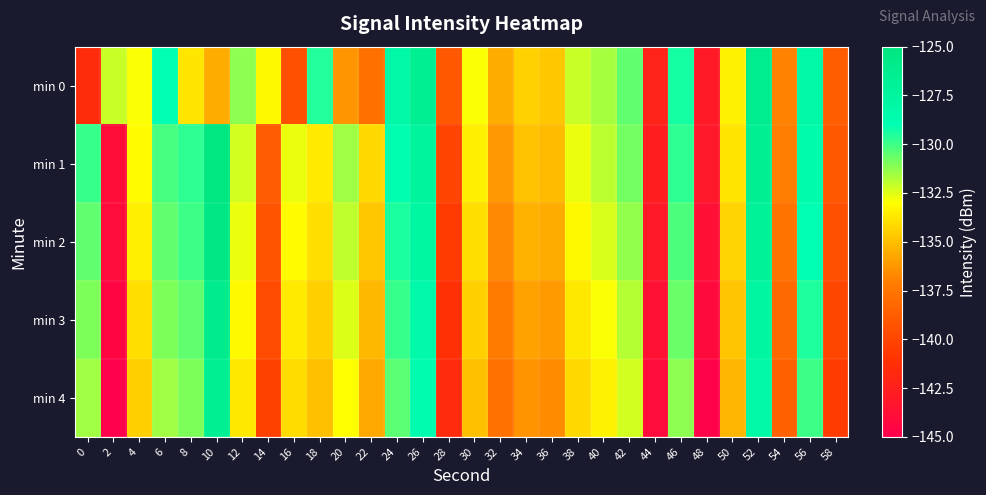

At 20, list the series in order from smallest to largest.

min 0, min 4, min 3, min 2, min 1